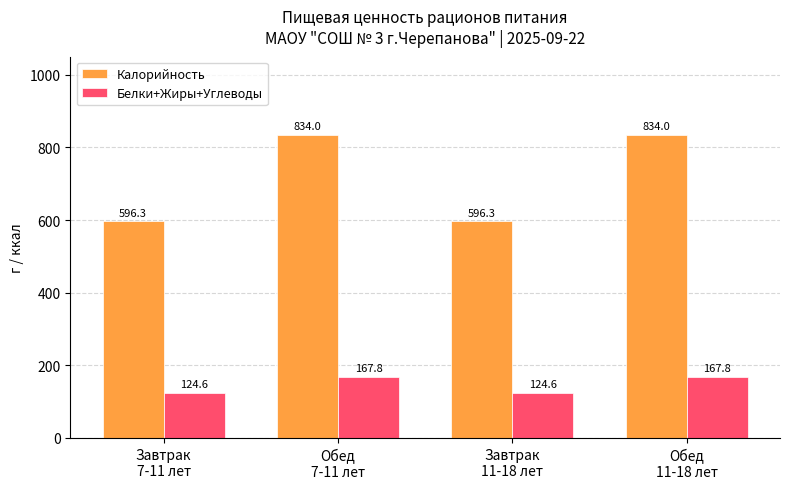

True or false: Белки+Жиры+Углеводы has a value of 294.8 at Обед
11-18 лет.

False